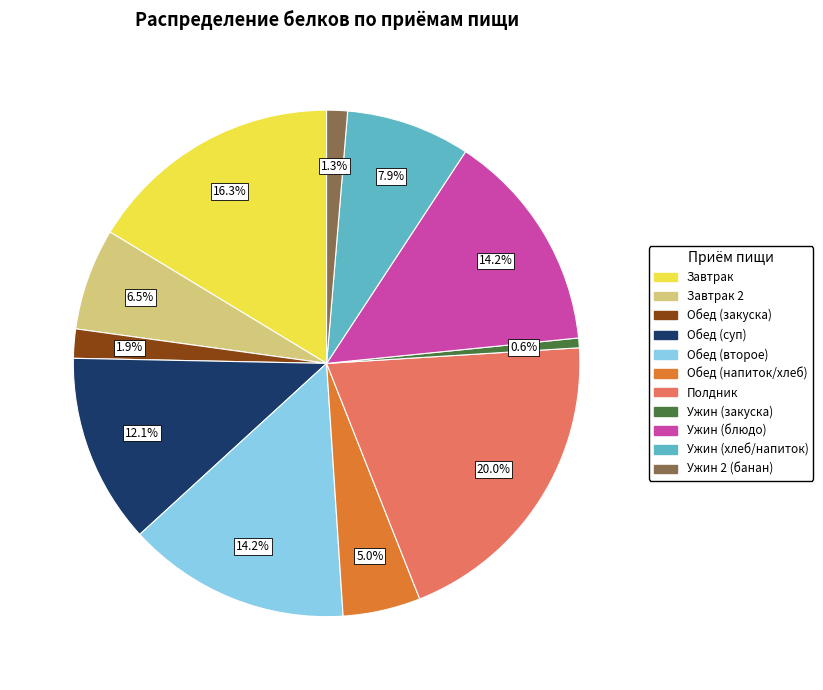

Is there any slice that represents more than half of the pie?

No